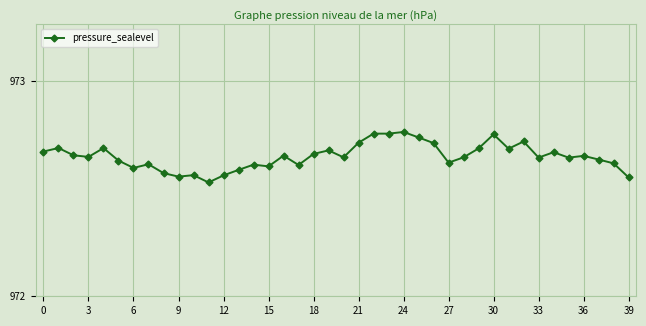

Count the number of data series in this chart.

1